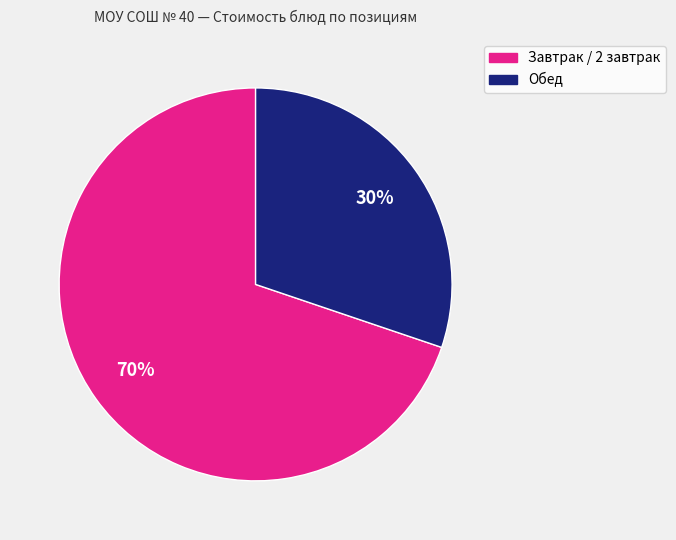

Does any single category account for the majority?

Yes